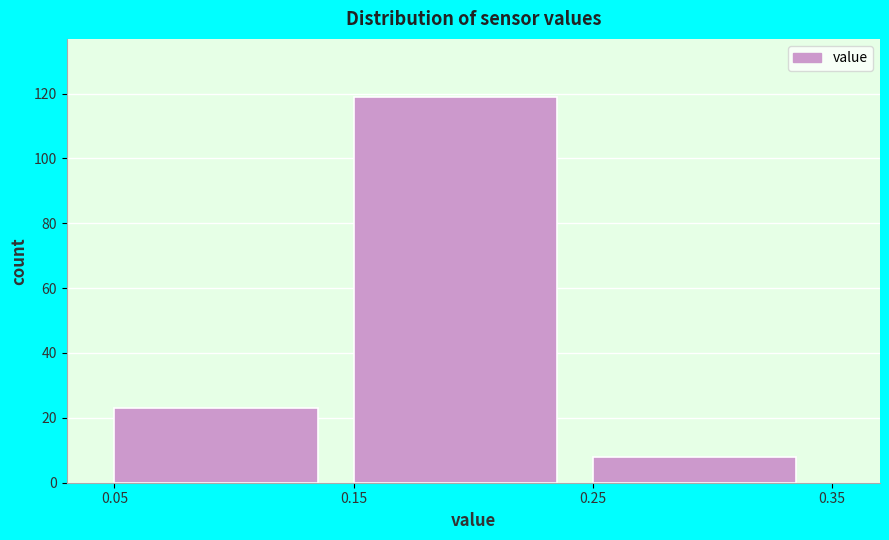

Reading left to right, list every bar in this chart as the range it spans on the x-axis followed by its height. The values are not printed on the chart, so give them approximately, as read against the axis.

0.05 to 0.15: 24
0.15 to 0.25: 120
0.25 to 0.35: 8